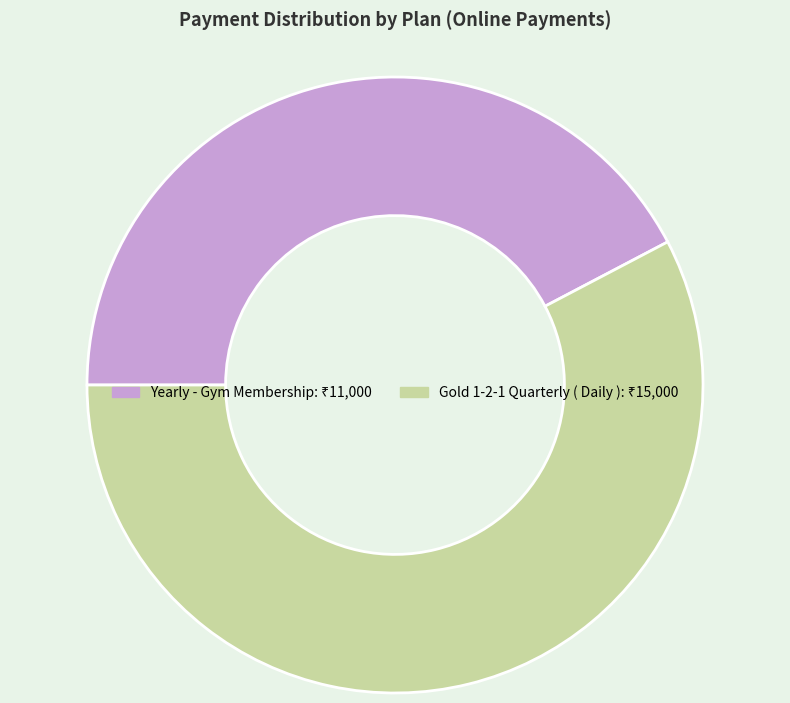

Is it true that Gold 1-2-1 Quarterly ( Daily ) is 58% of the pie?

True